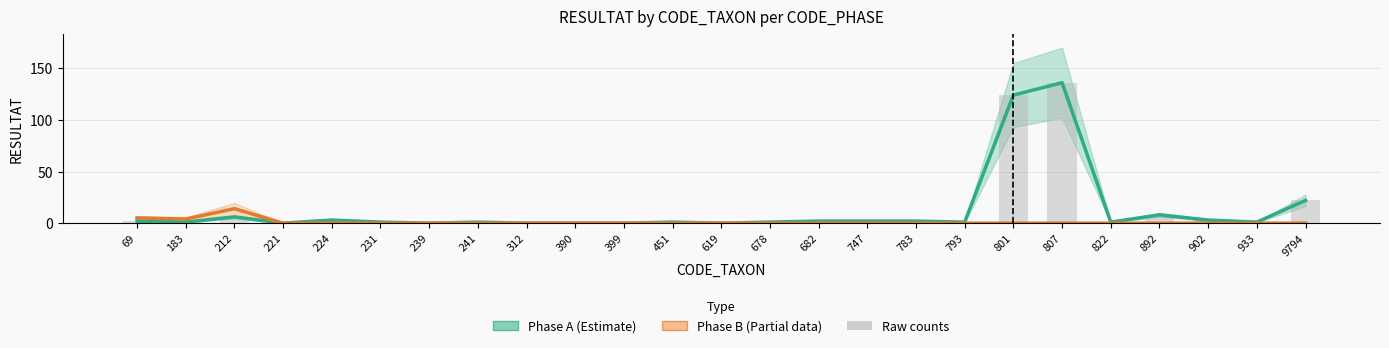

The value of Phase B (Partial) at 902 is 7. True or false?

False